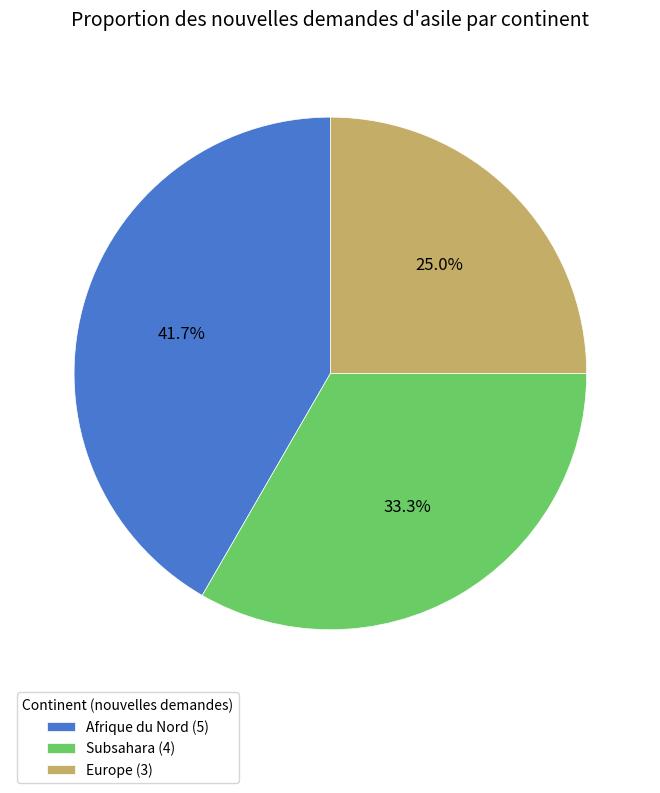

Which category has the biggest portion of the pie?

Afrique du Nord (5)